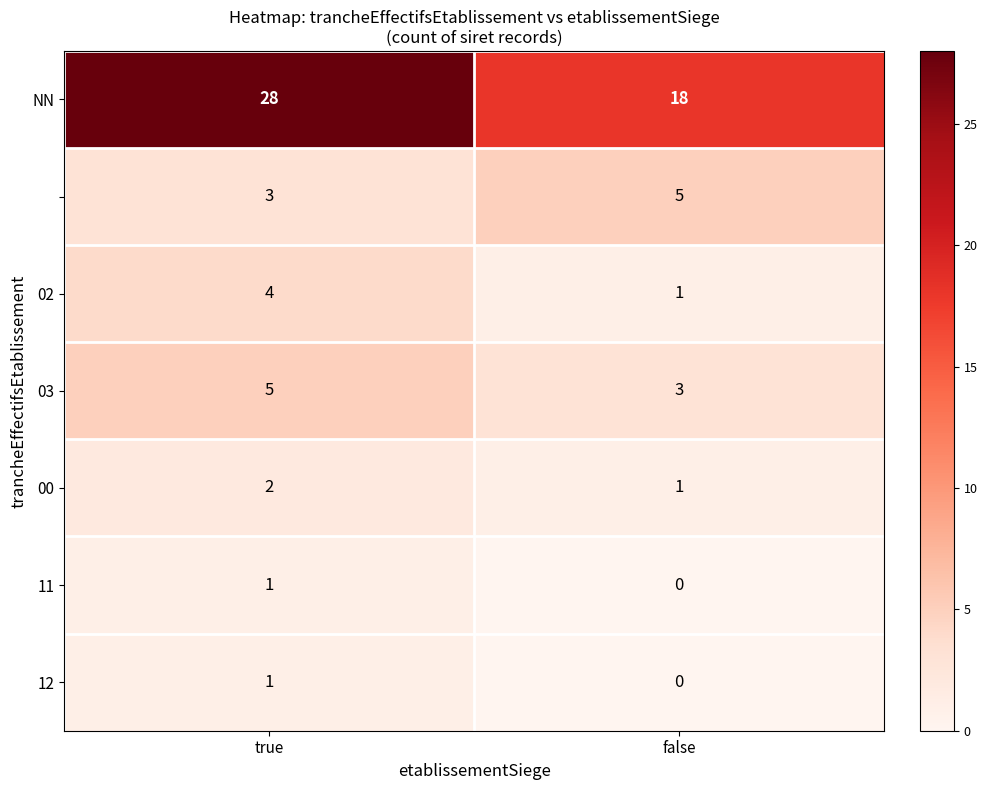

What is the spread (max minus min) of values at false?

18